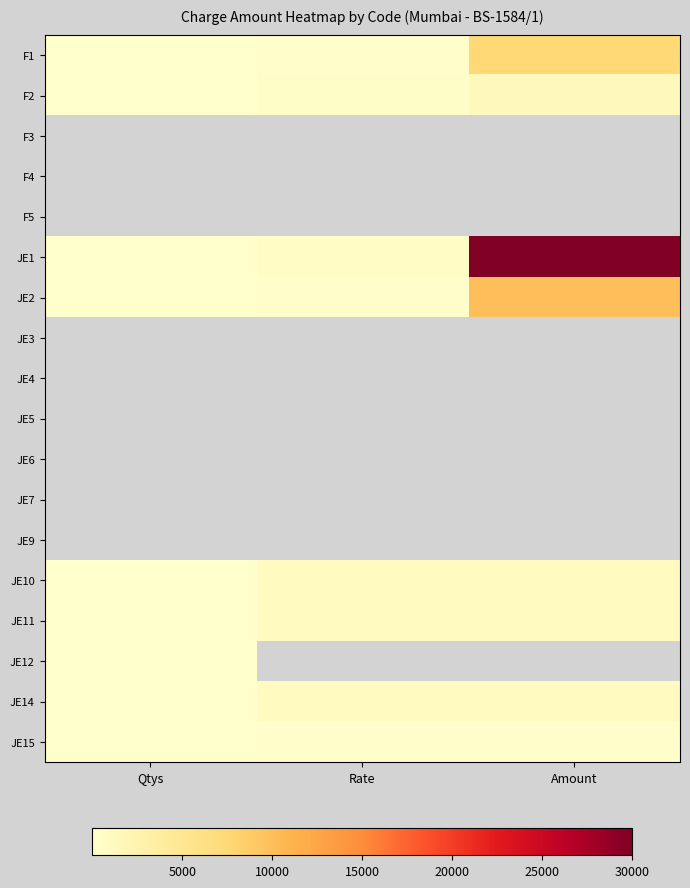

The JE12 series shows 0.5 at Qtys. True or false?

False